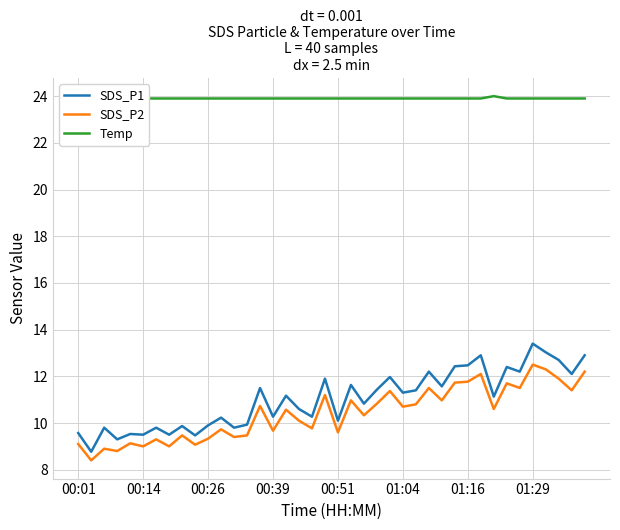

At how many categories does at least one series exceed 15?

40